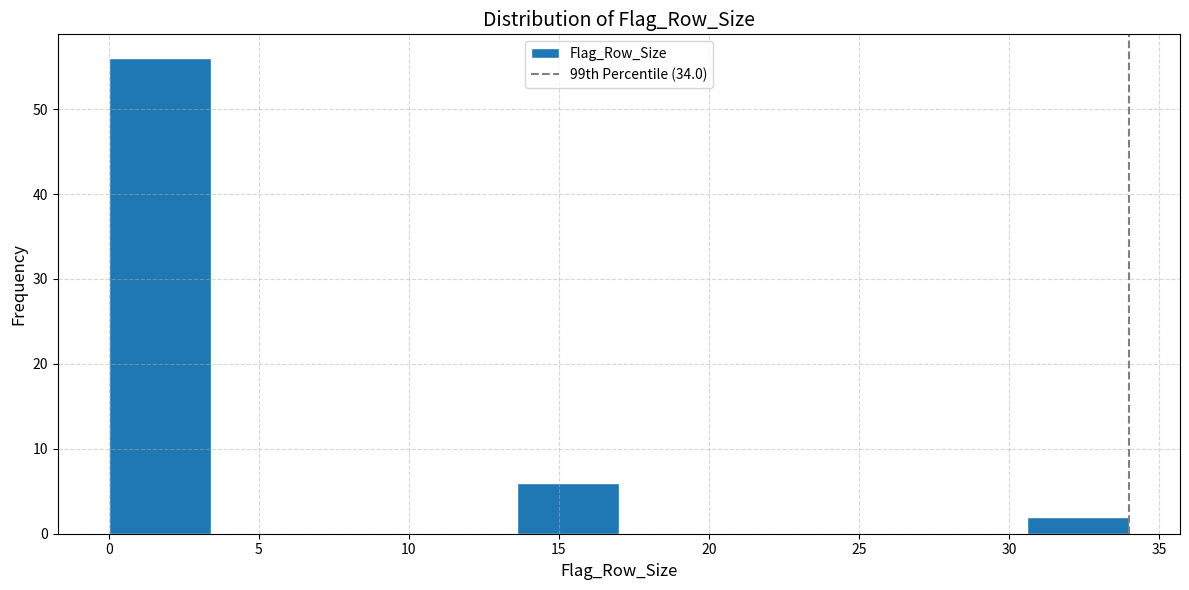

What is the height of the bar covering 0.0 to 3.4 on the x-axis? Neither the bar edges nor the heights are printed on the chart, so give them approximately, as read against the axes.

56